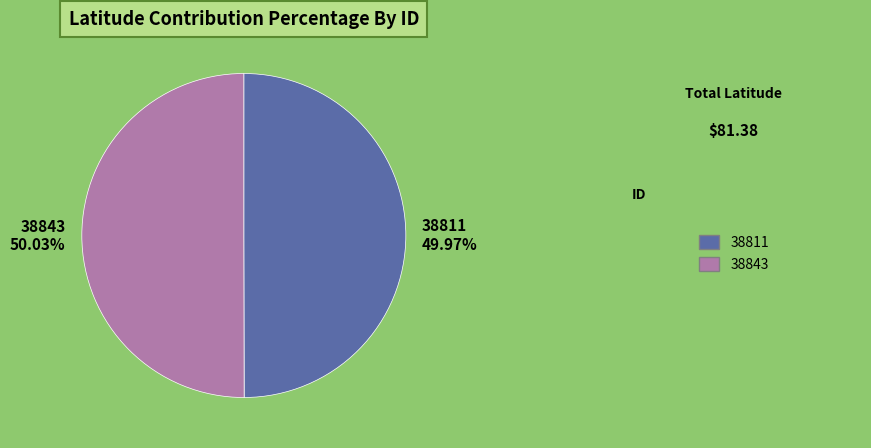

Is there any slice that represents more than half of the pie?

Yes